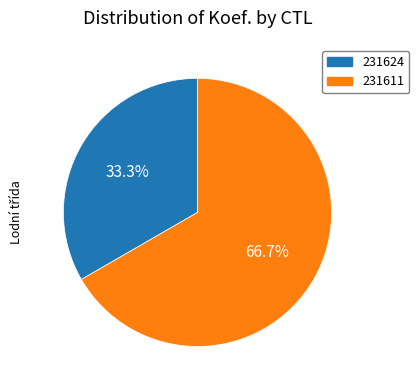

True or false: 231611 accounts for 78% of the total.

False